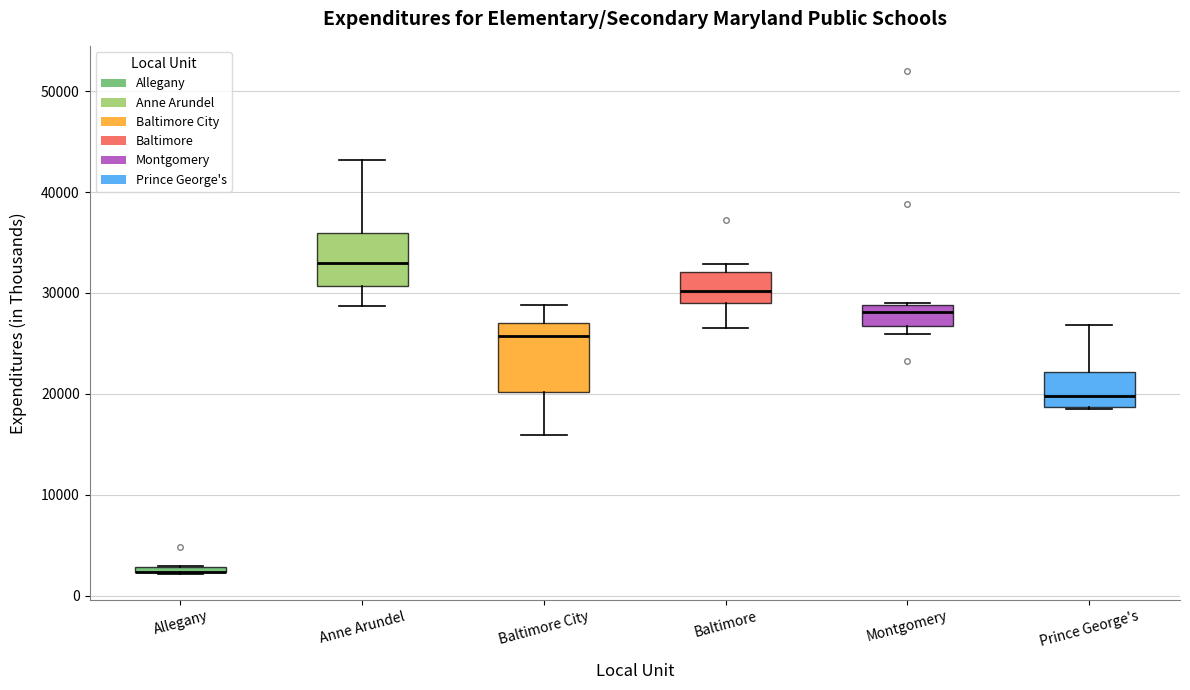

Which box is the tallest, from its lower edge to its upper edge?

Baltimore City